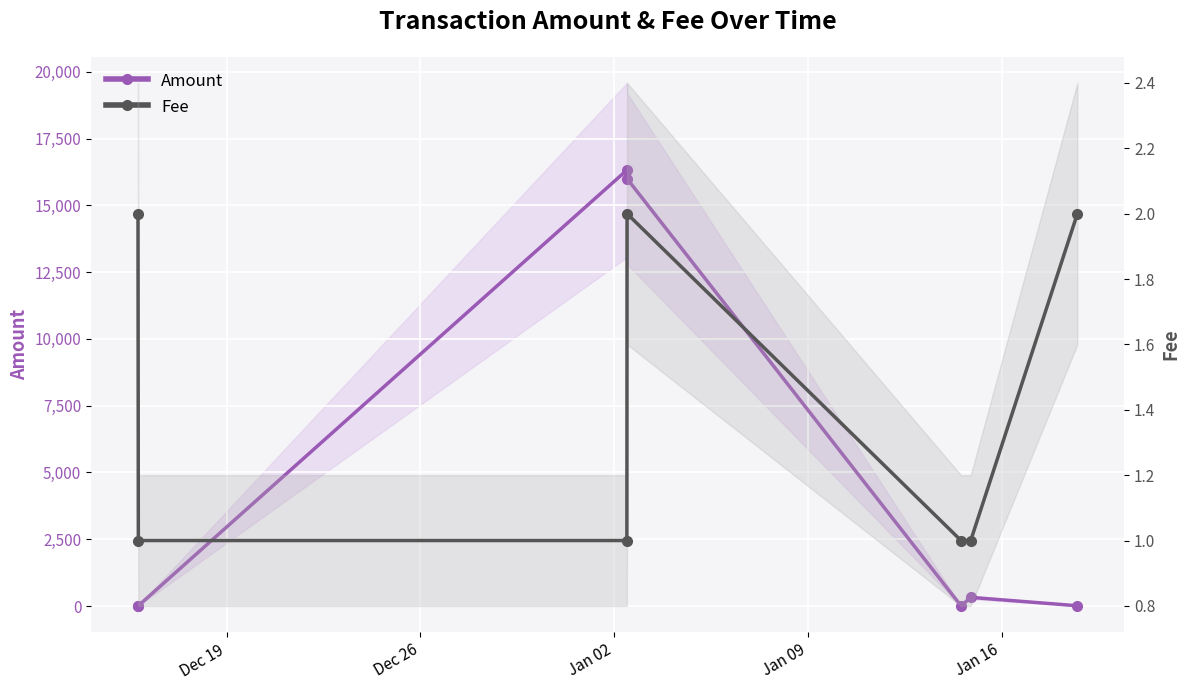

Rank the series by their average value, from lowest to highest.

Fee, Amount